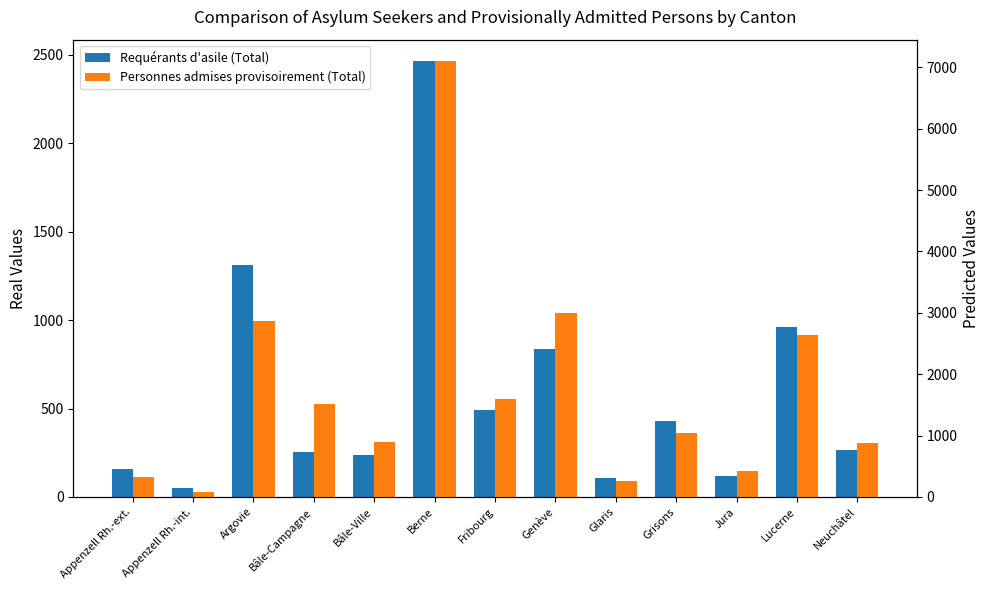

Read the Personnes admises provisoirement (Total) value at Berne.

7097